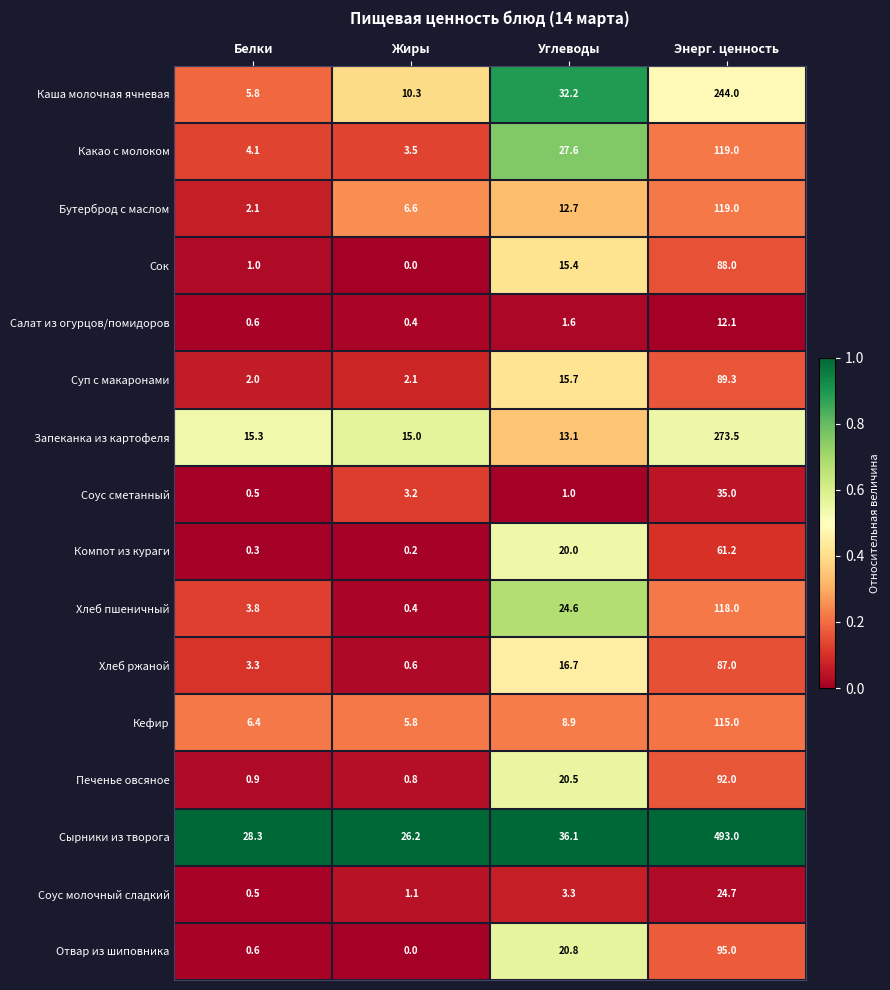

What is the total value across all series at Энерг. ценность?

2065.8